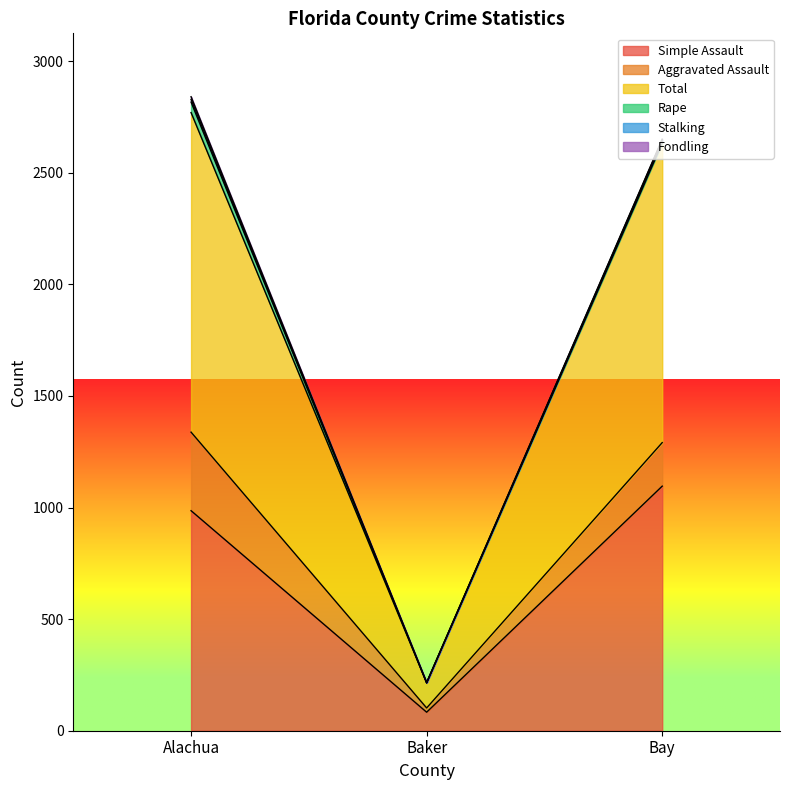

Which category has the highest value across all series?

Alachua